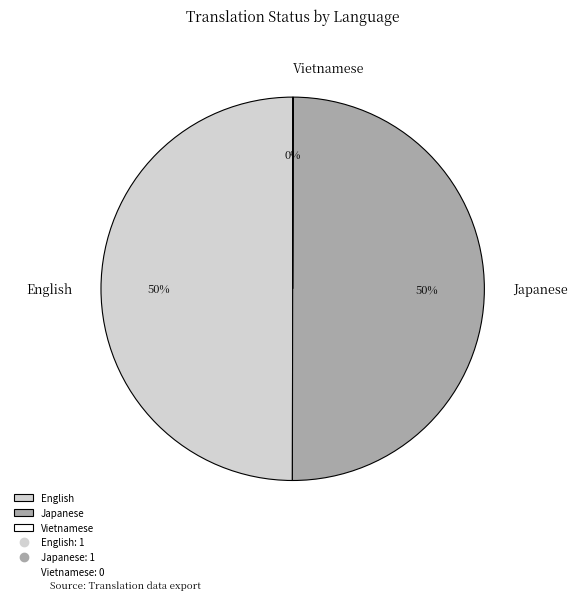

To the nearest percent, what portion does English represent?

50%